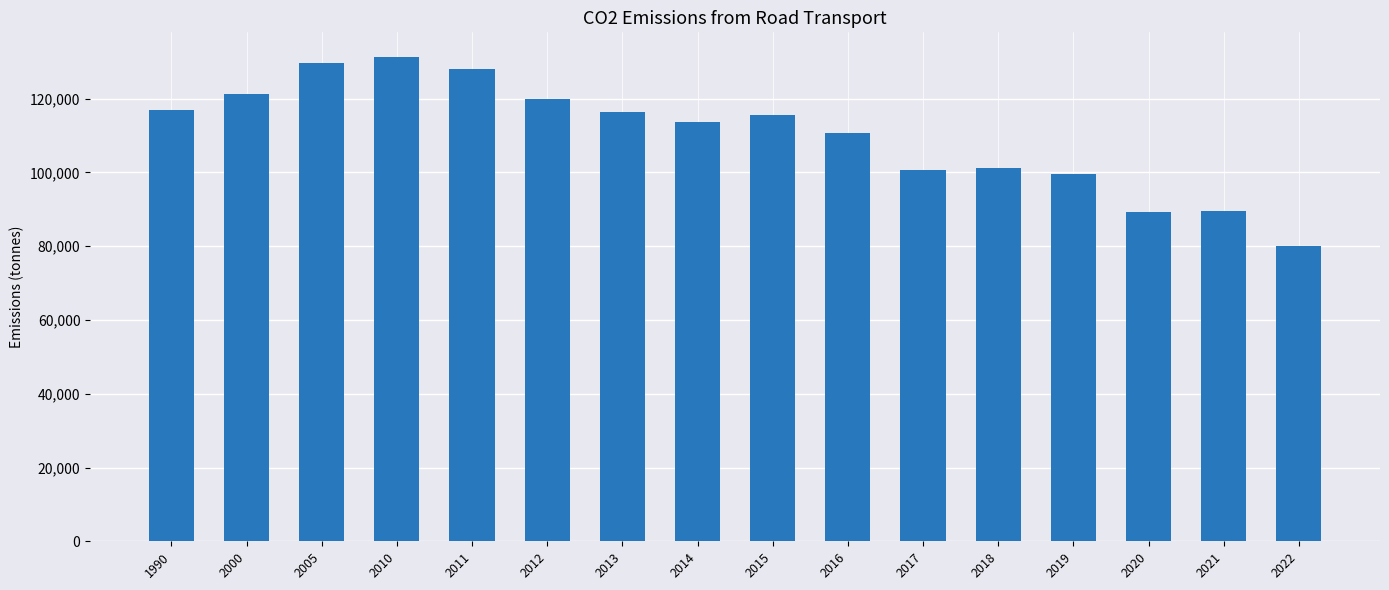

At which label does the data first exceed 115693?

1990